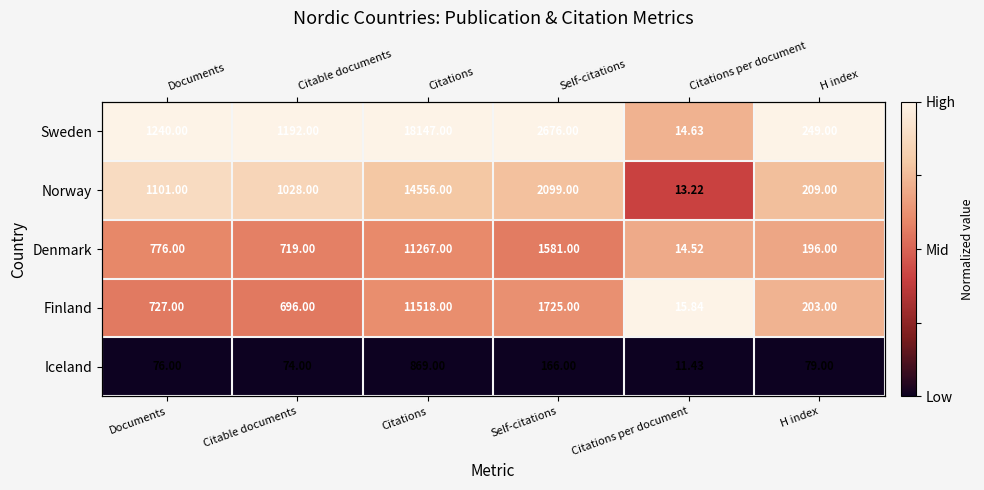

Which category has the lowest value in the Norway series?

Citations per document